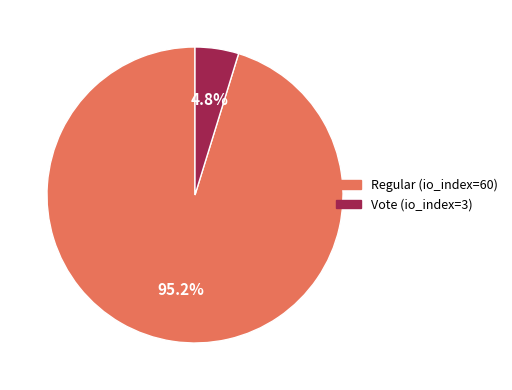

To the nearest percent, what percentage of the pie is Vote (io_index=3)?

5%